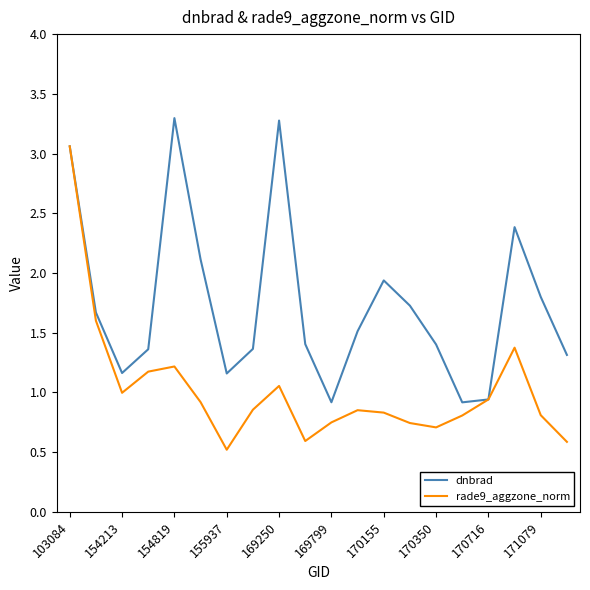

What are all the series names shown in the legend?

dnbrad, rade9_aggzone_norm